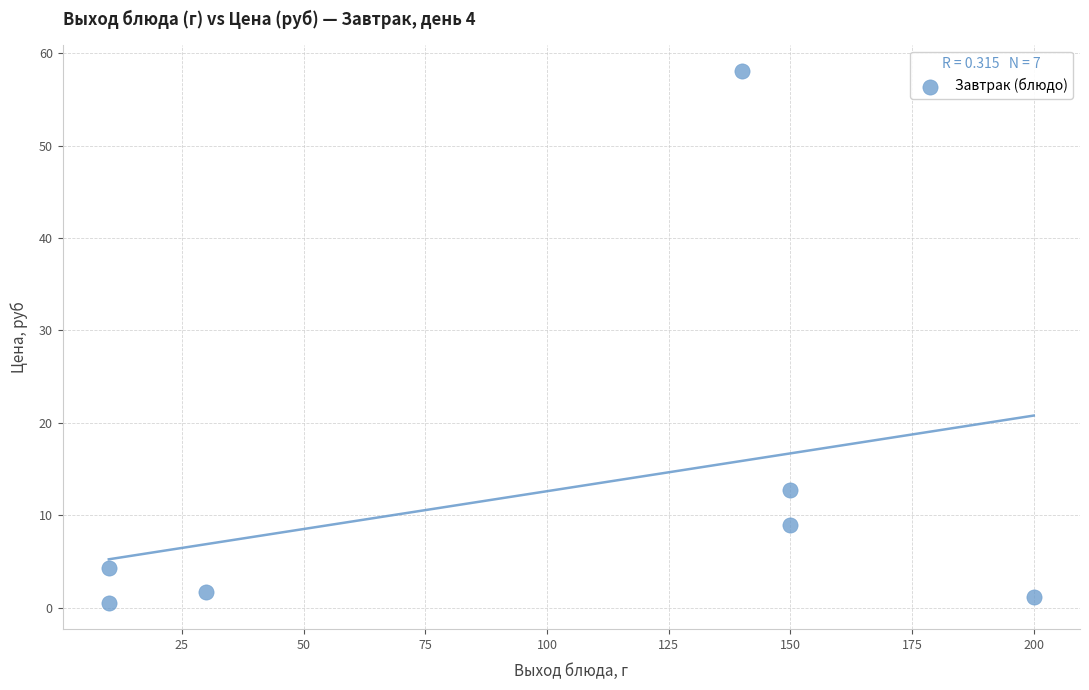

What is the range of Y values (max minus min)?

57.5